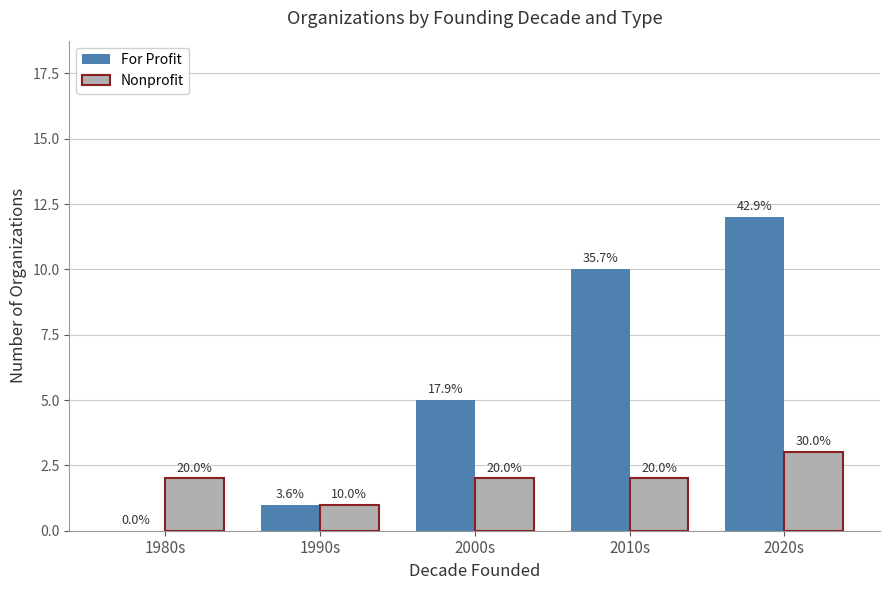

At 1980s, list the series in order from largest to smallest.

Nonprofit, For Profit